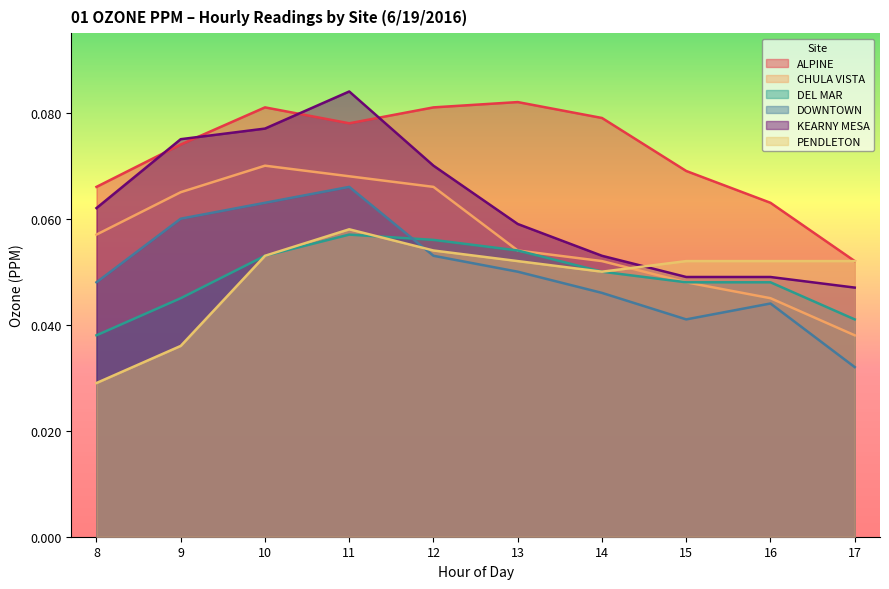

How many intersections are there between DEL MAR and PENDLETON?

1